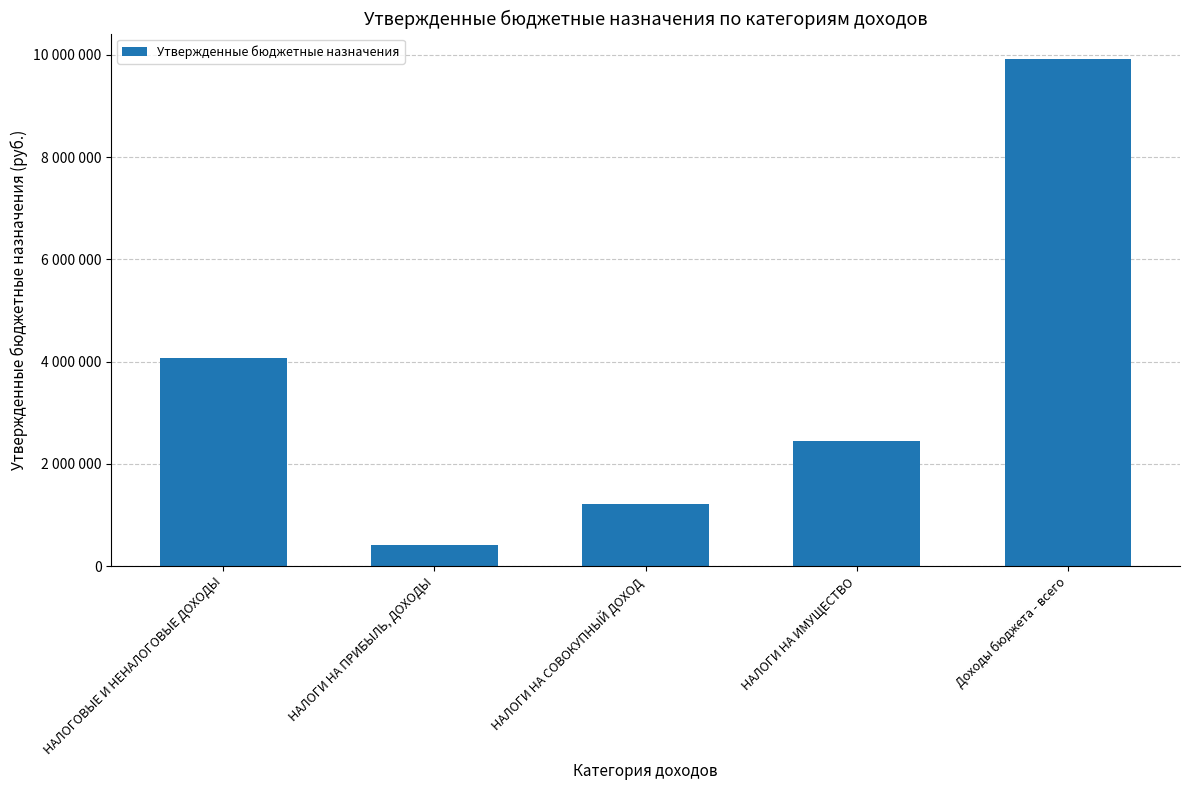

What is the sum of all values?

18051400